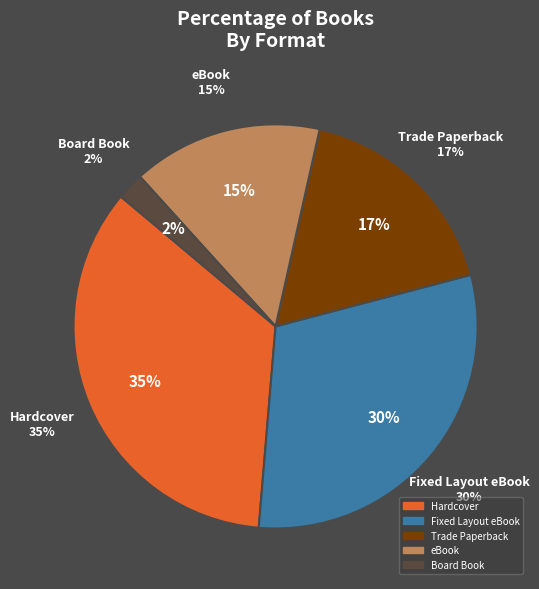

To the nearest percent, what percentage of the pie is Board Book?

2%